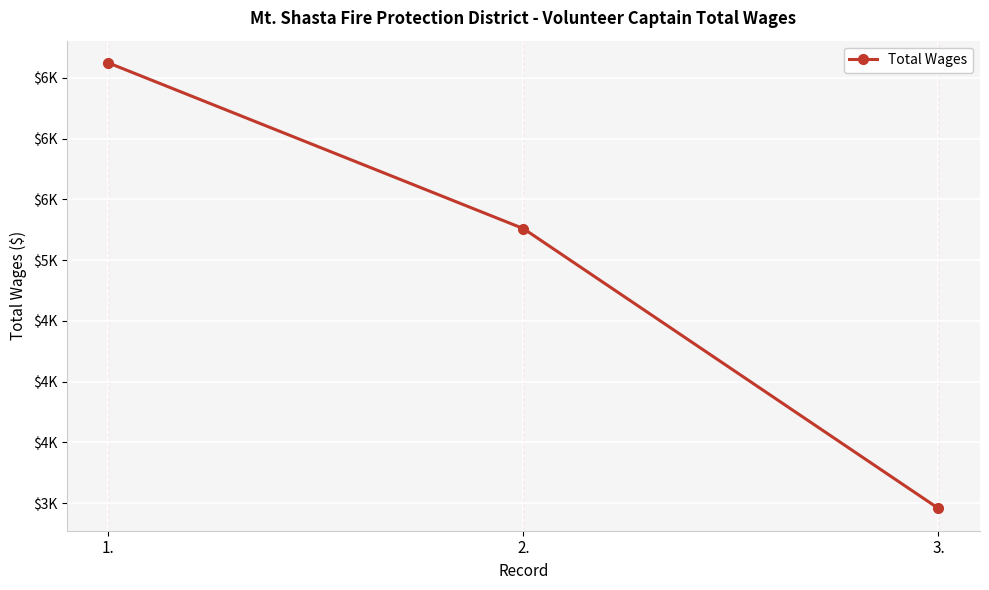

Between 2. and 3., which is larger?

2.